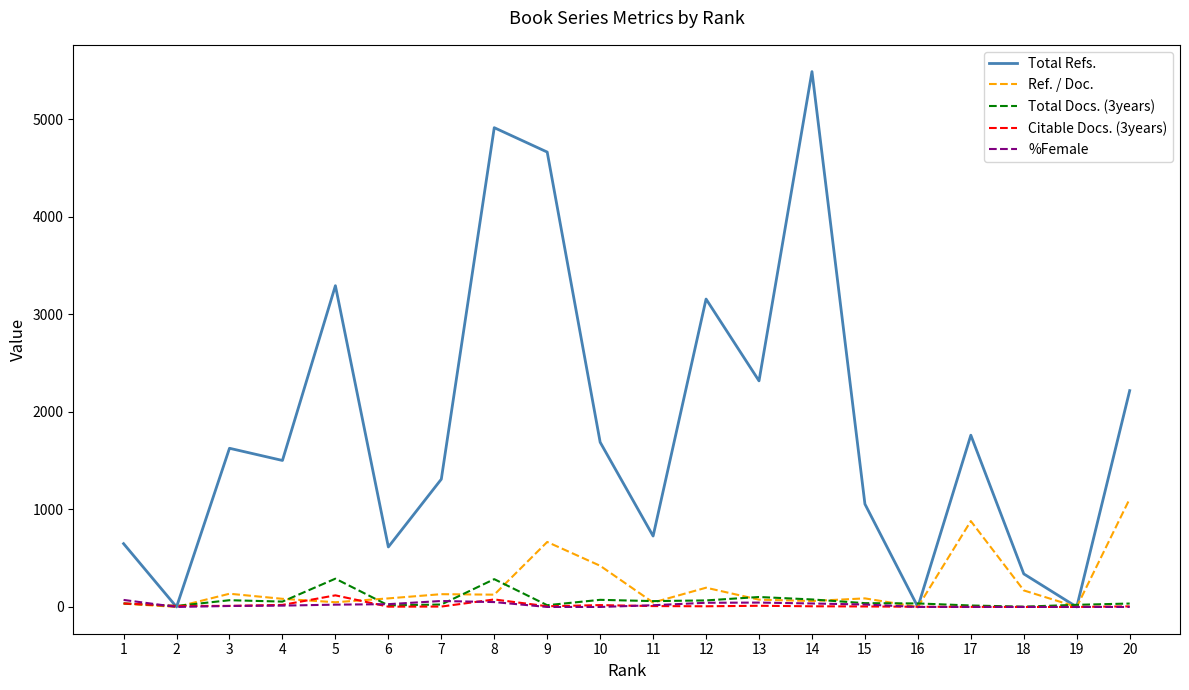

Which label corresponds to the largest value in the chart?

14